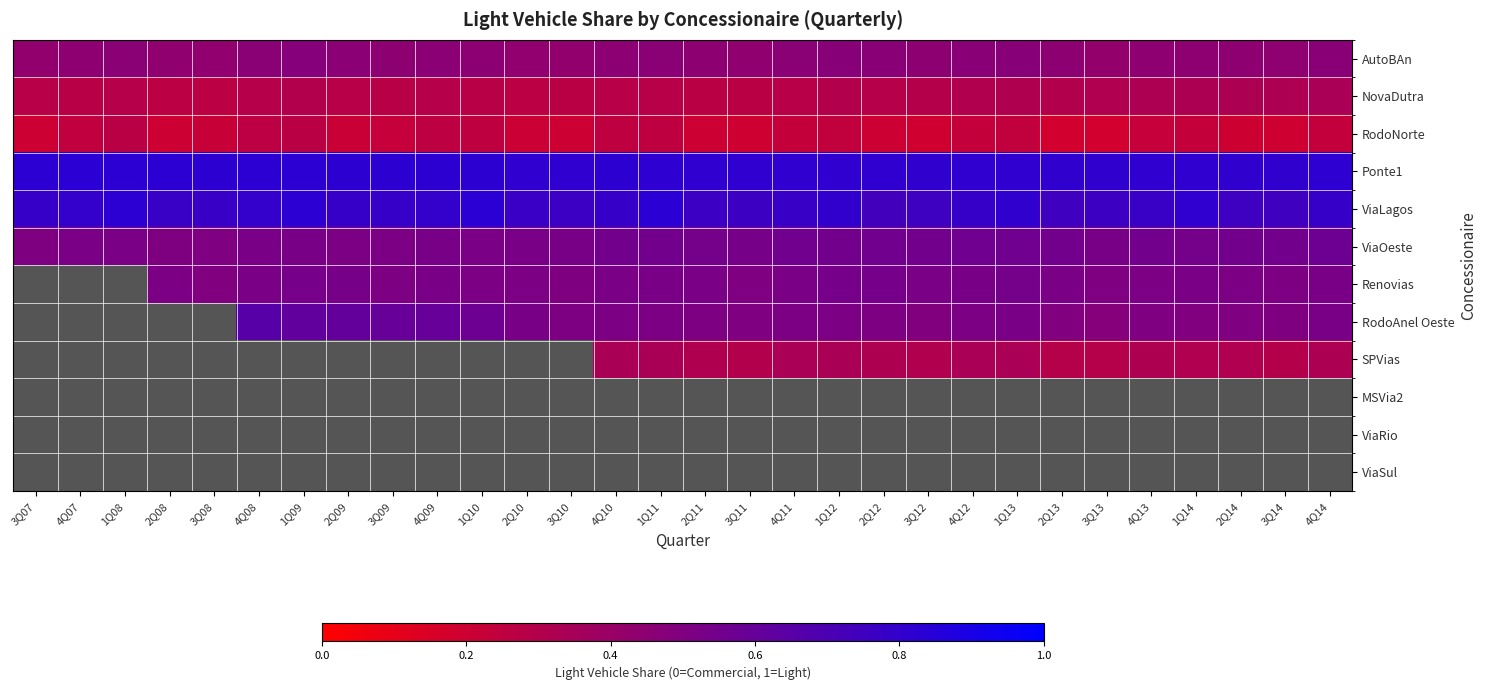

List the series in order of their peak value, lowest first.

RodoNorte, NovaDutra, AutoBAn, ViaOeste, Ponte1, ViaLagos, Renovias, RodoAnel Oeste, SPVias, MSVia2, ViaRio, ViaSul